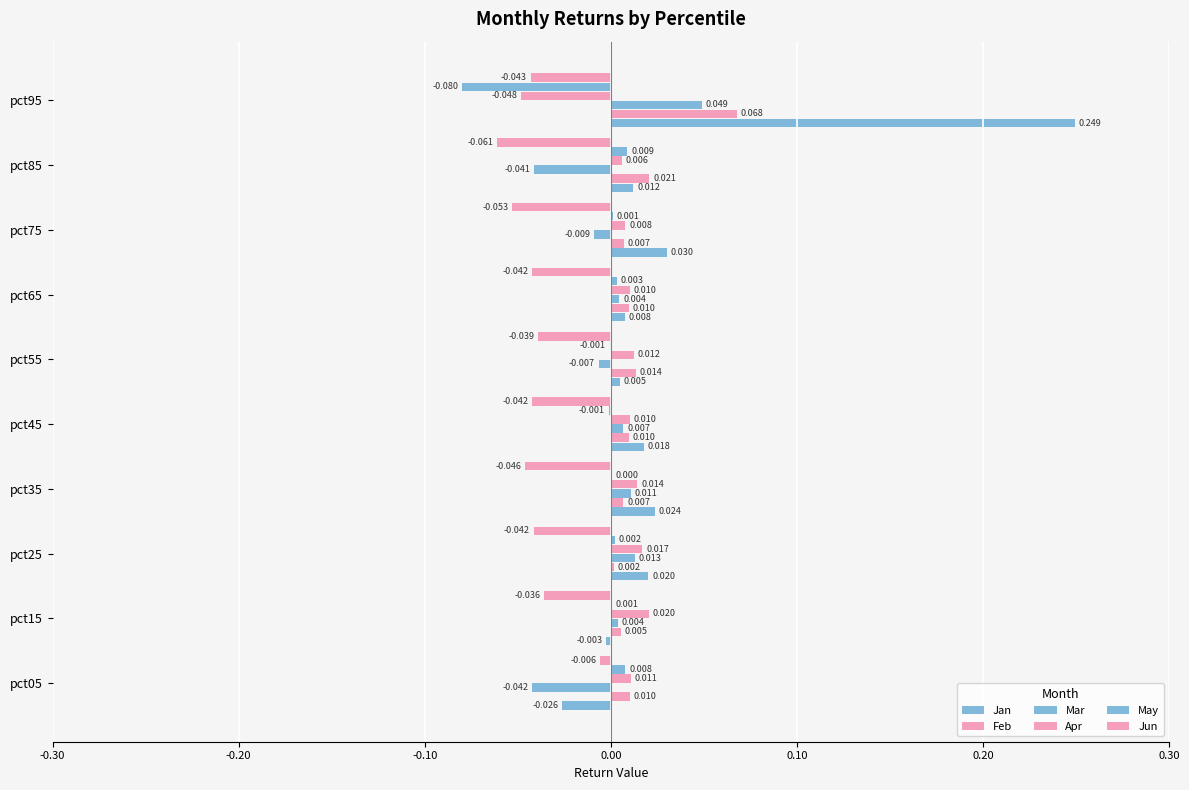

Count the number of data series in this chart.

6